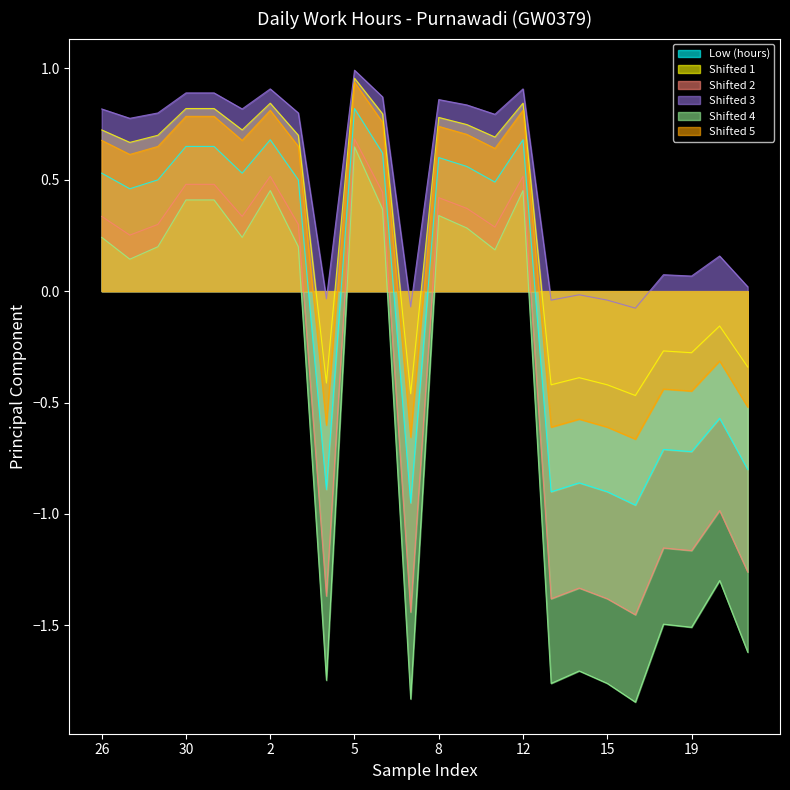

What position from the left is 8?

13